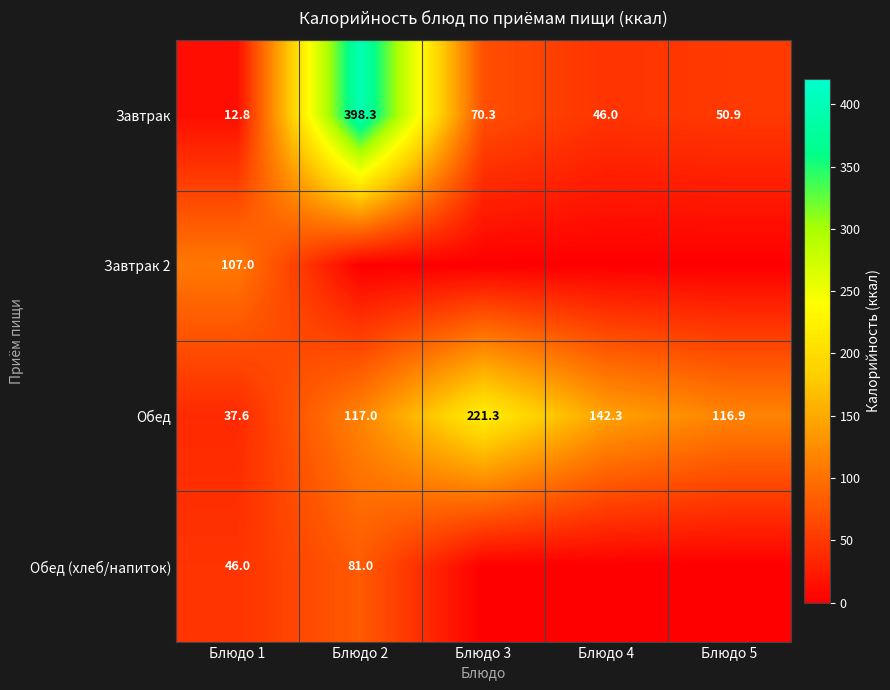

At how many categories does at least one series exceed 119?

3